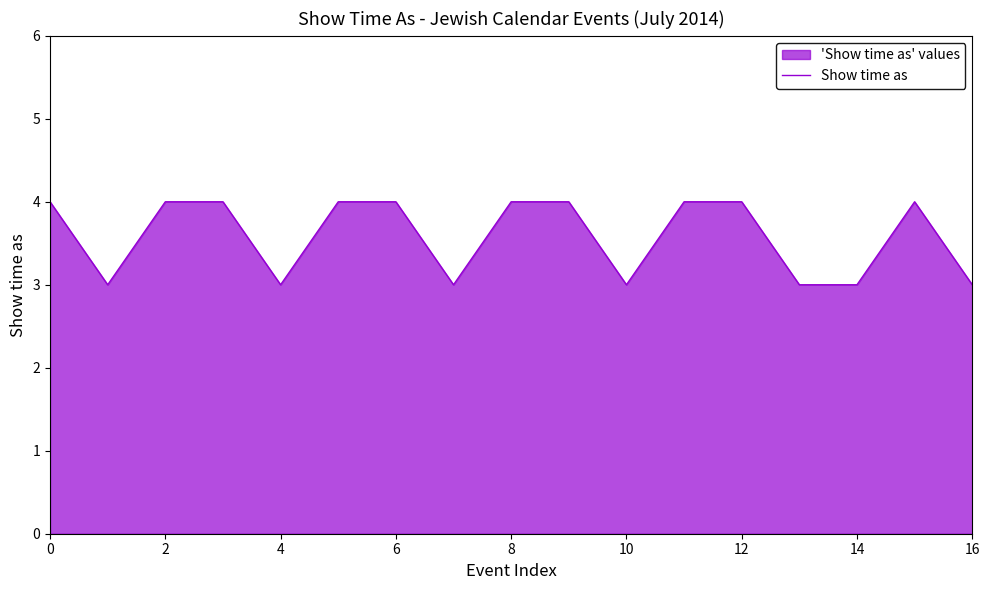

The value at 4 is 3. True or false?

True